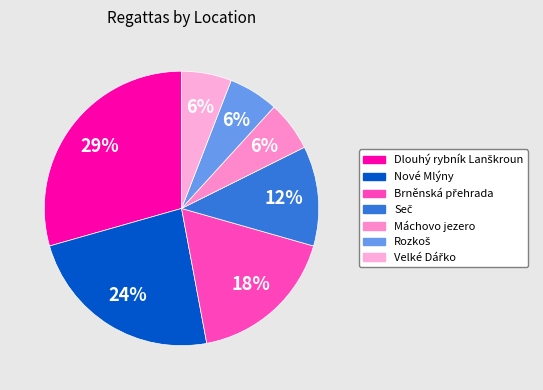

To the nearest percent, what percentage of the pie is Máchovo jezero?

6%